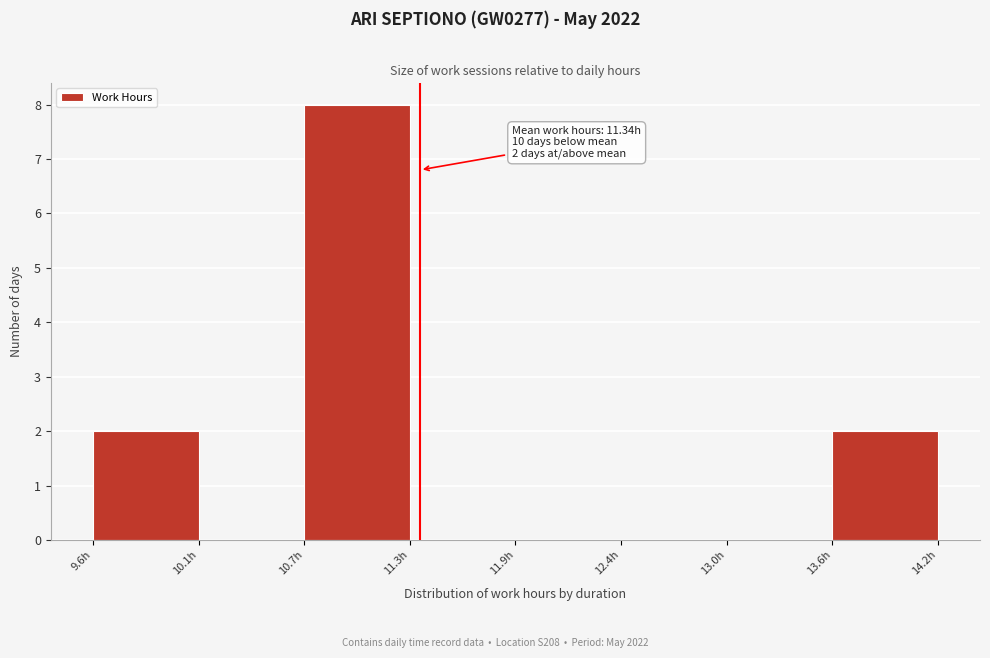

Which range on the x-axis has the tallest bar?

10.7 to 11.3